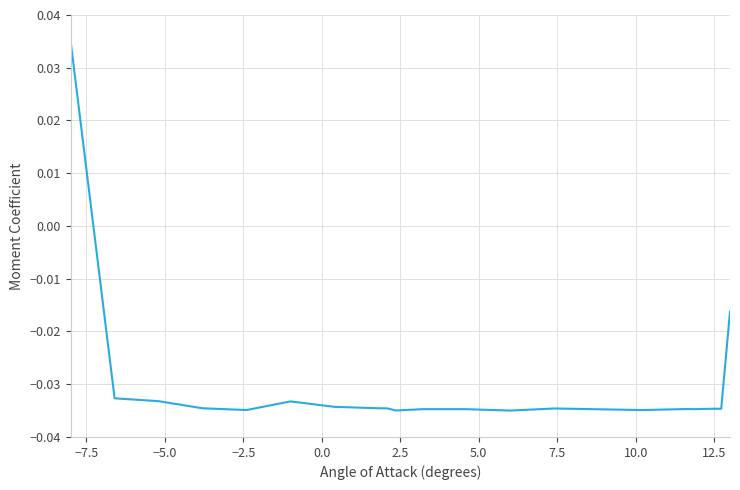

How many lines are shown in the chart?

1